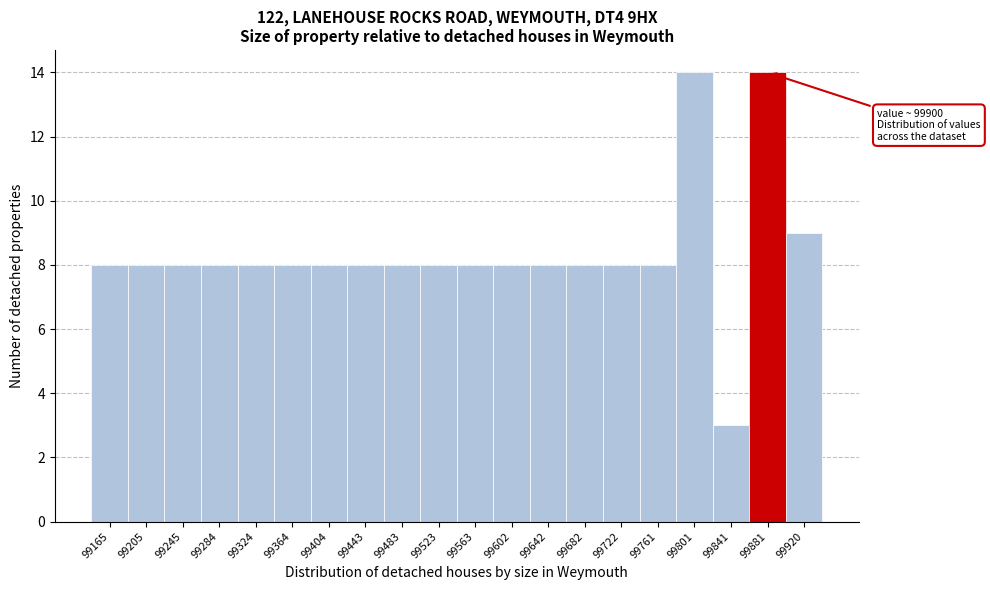

Reading right to left, extract all data points from this chart.

9	14	3	14	8	8	8	8	8	8	8	8	8	8	8	8	8	8	8	8